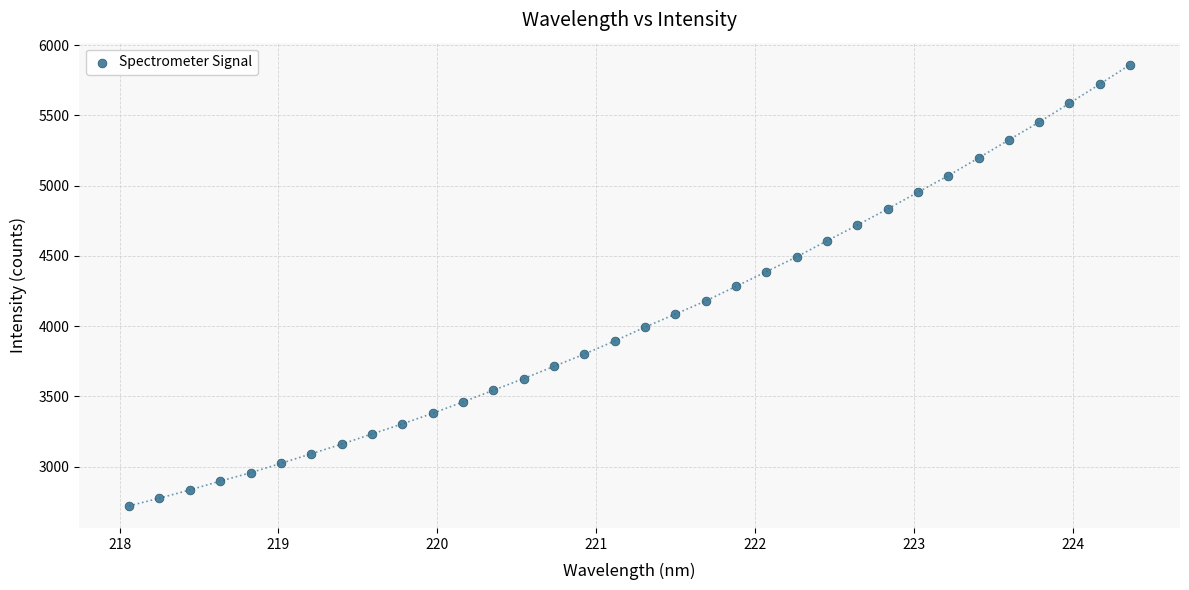

What is the range of X values (max minus min)?

6.3